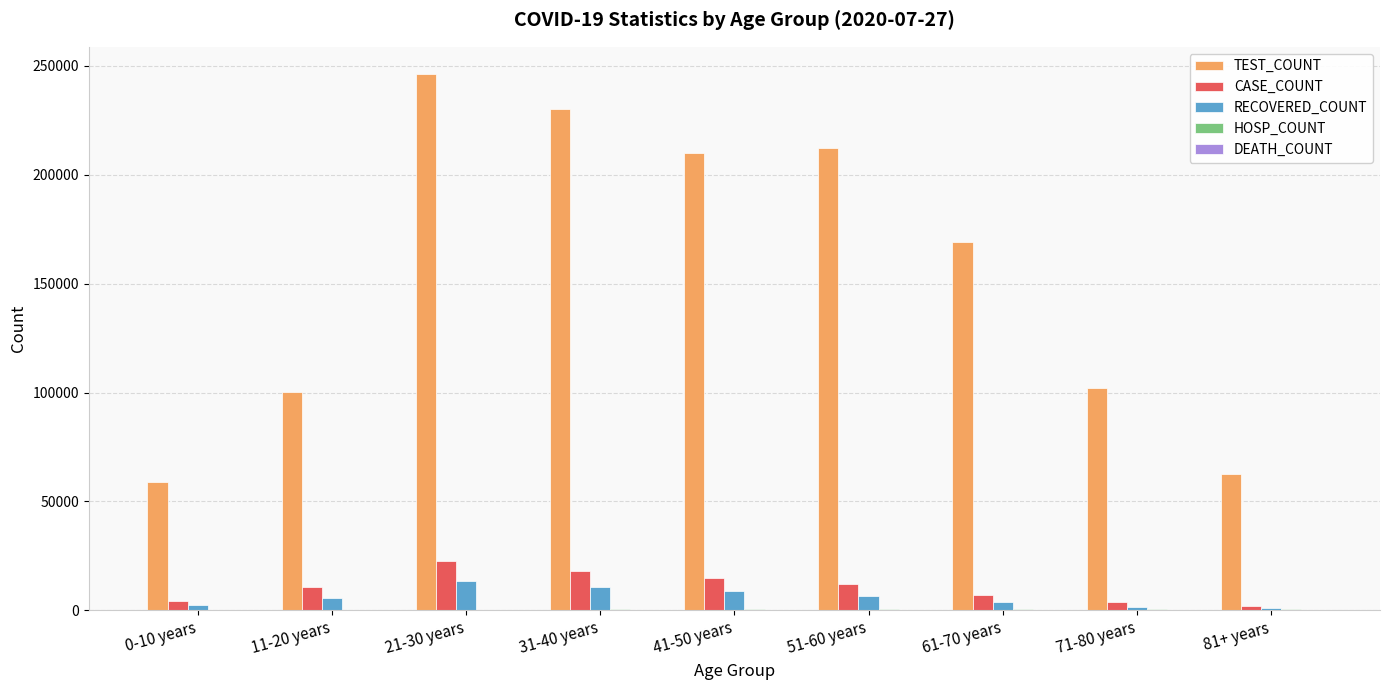

What is the difference between the TEST_COUNT values at 0-10 years and 61-70 years?

109915